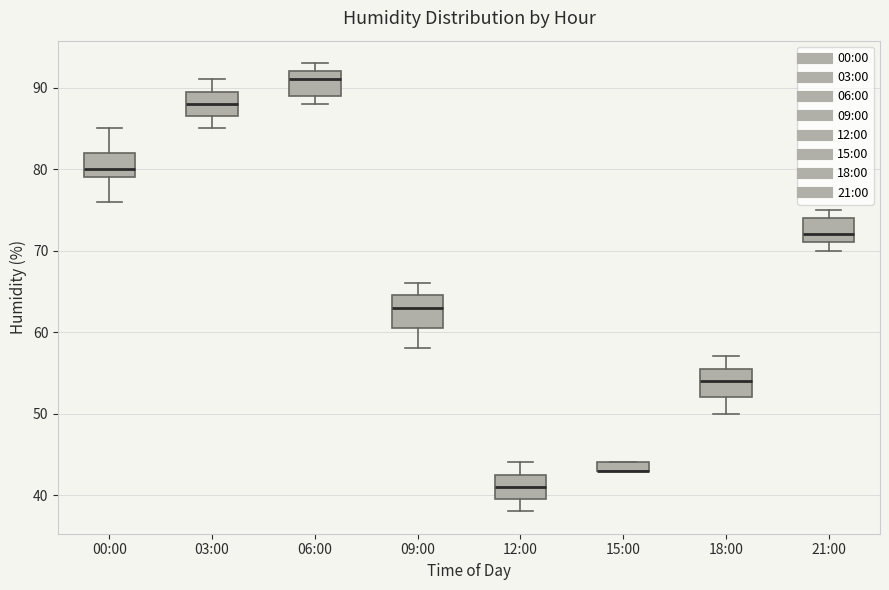

Where is the upper edge of the box for 18:00 on the y-axis? The values are not printed on the chart, so give them approximately, as read against the axis.

56